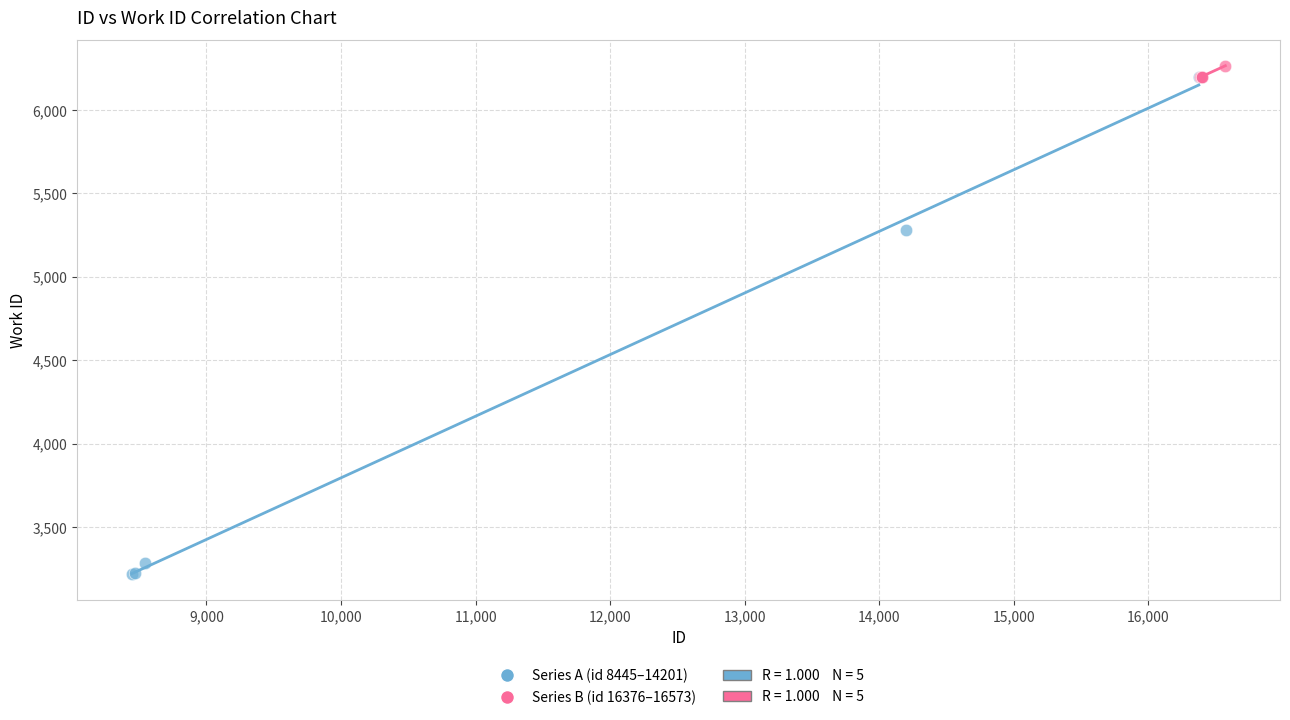

Which series has the widest spread of Y values?

Series A (id 8445–14201)